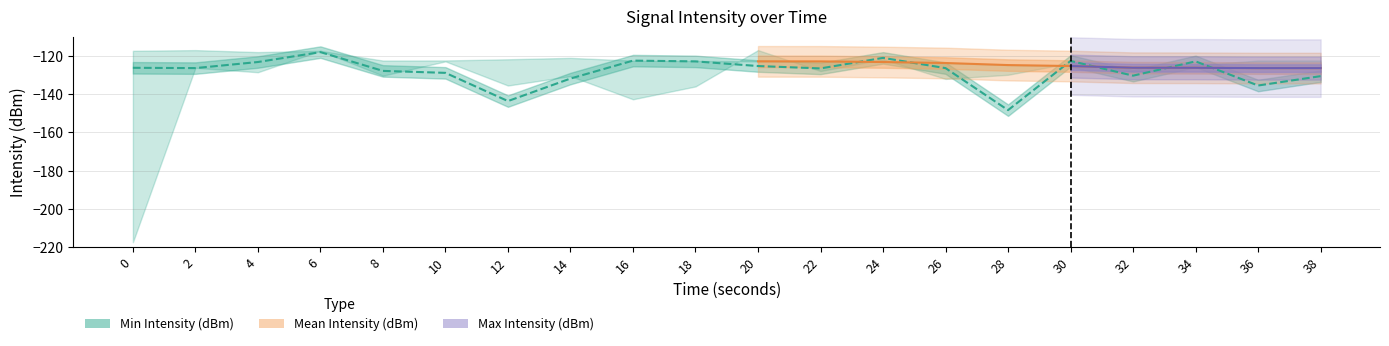

What is the sum of the Mean Intensity (dBm) values at 12 and 30?

-266.3